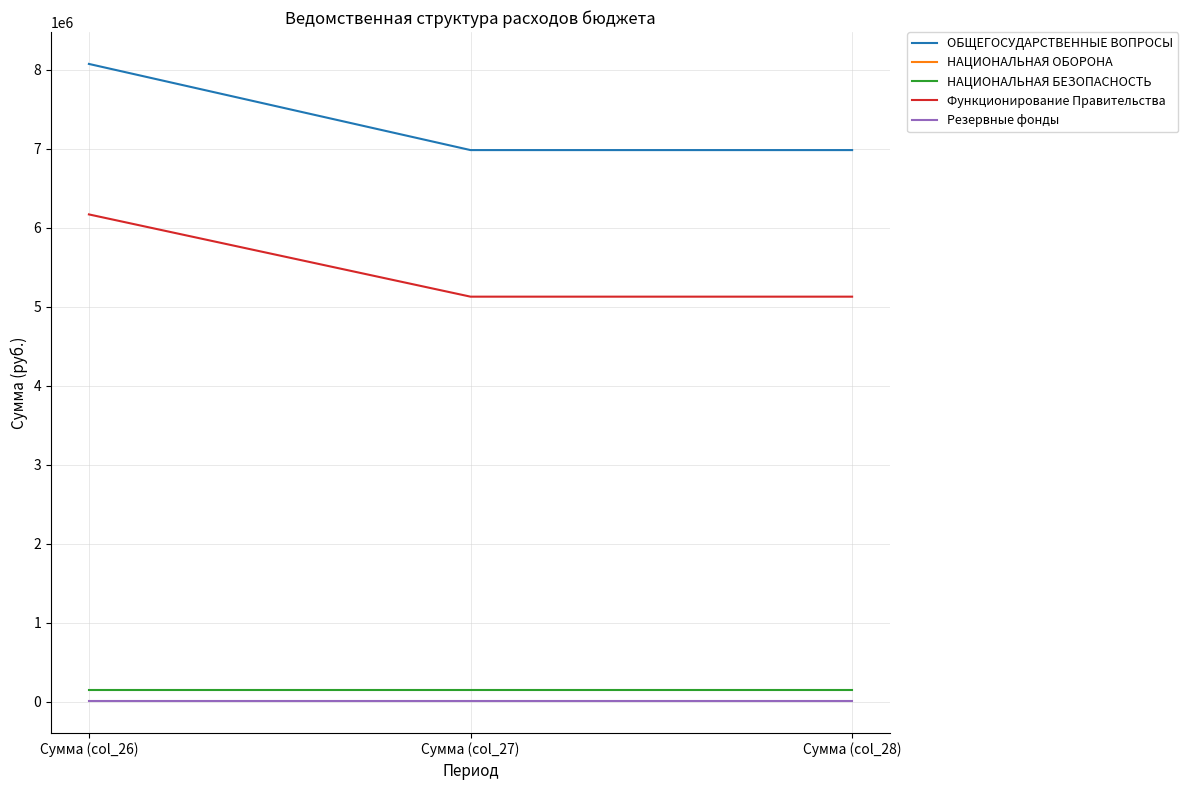

What is the value of the Функционирование Правительства point at the 3rd from the left?

5129308.0